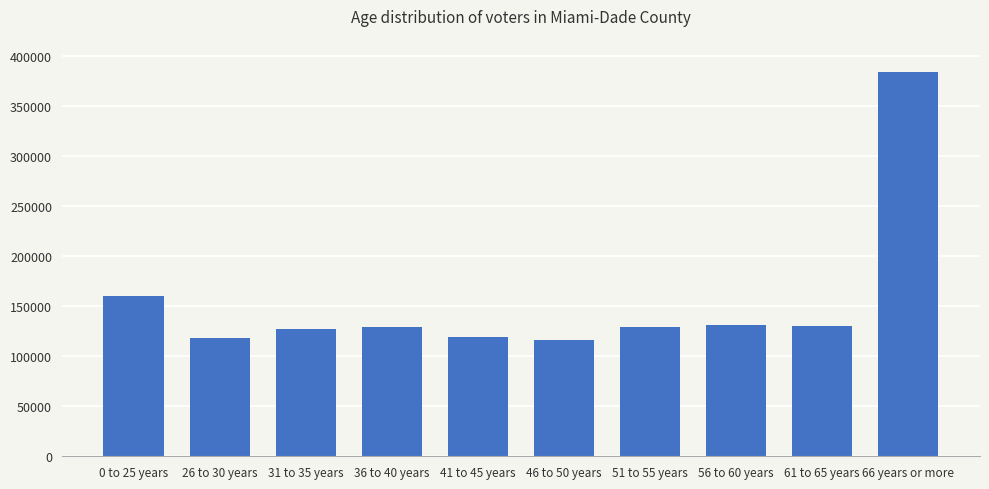

How many series are shown in this chart?

1